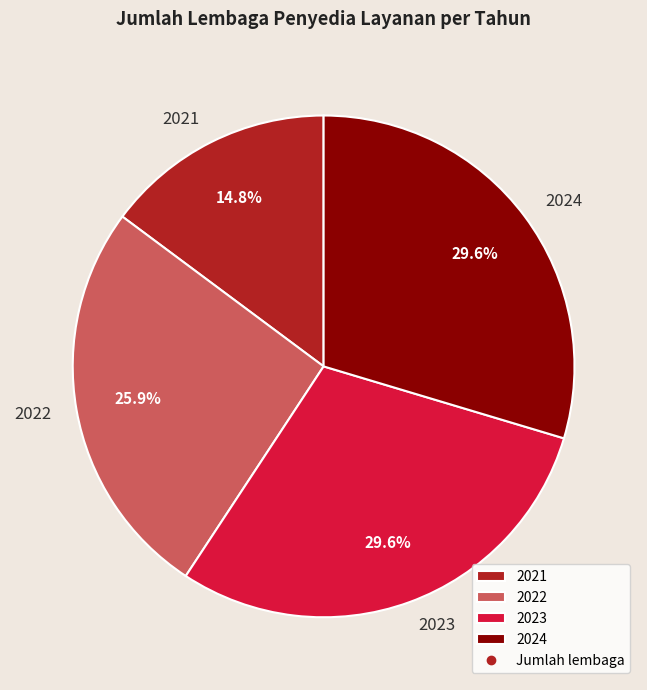

Approximately how many times larger is the value at 2021 compared to 2022?

0.6